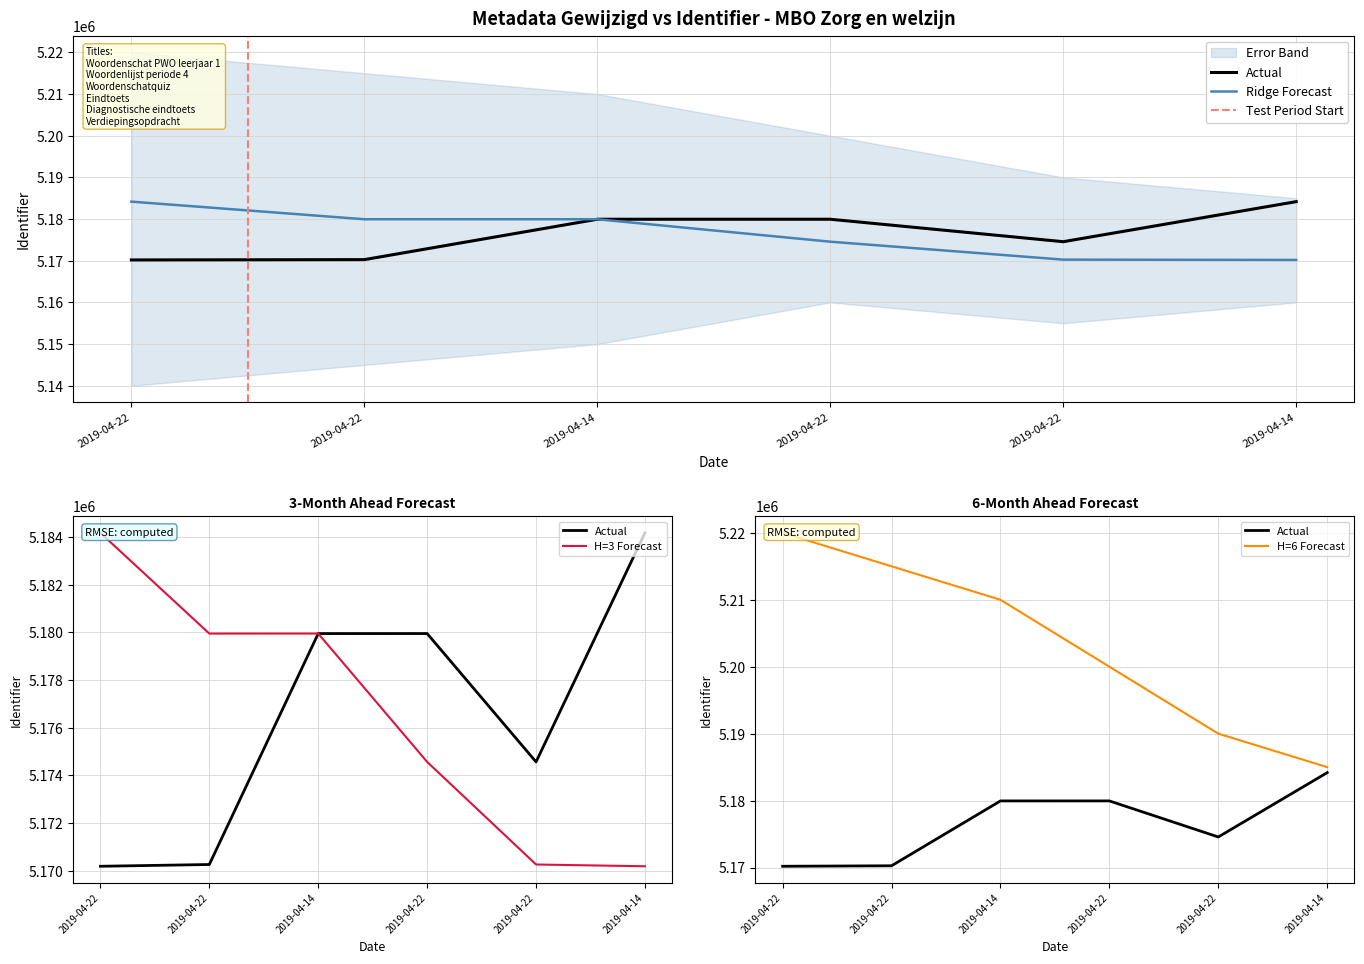

What is the change in value from 2019-04-22 to 2019-04-14?

+9688